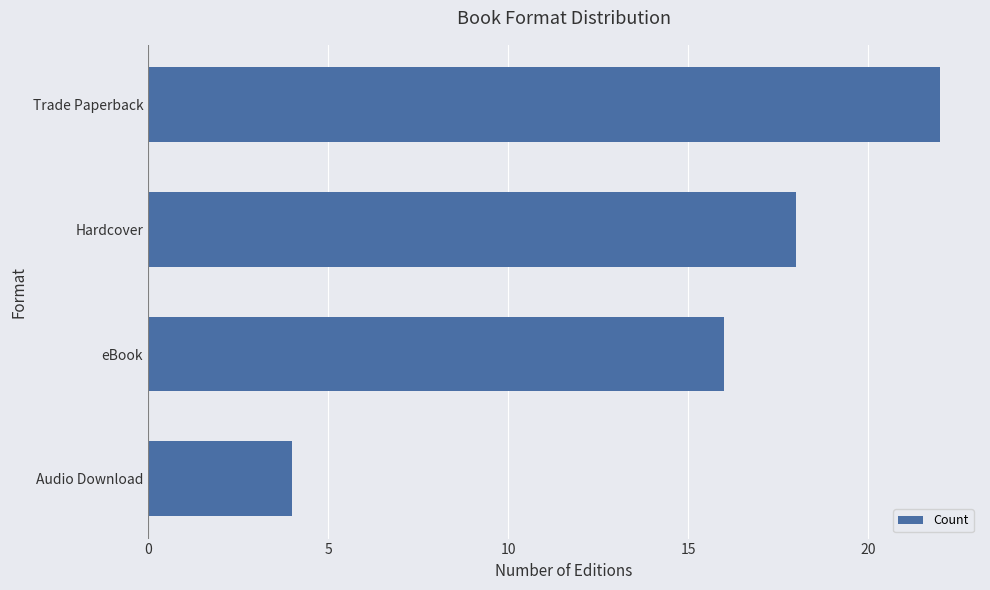

Reading bottom to top, what are all the values shown in this chart?

4	16	18	22